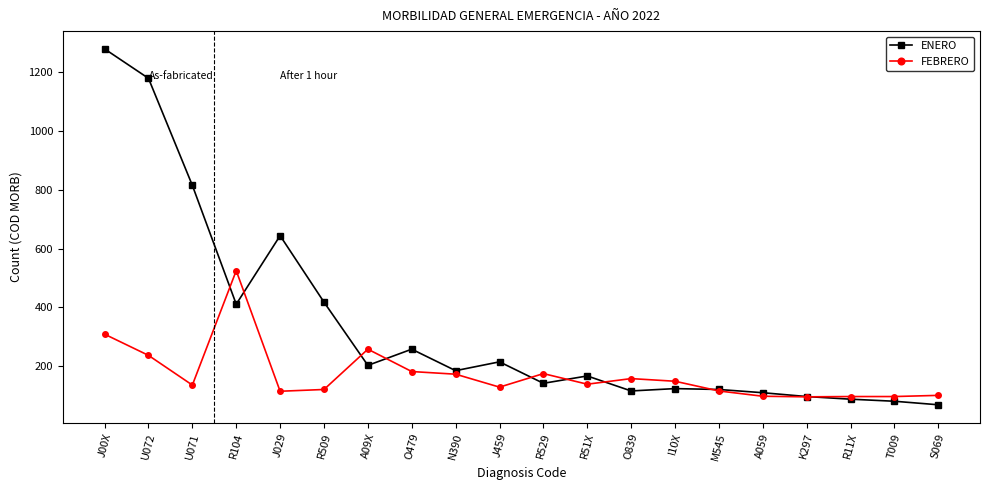

True or false: ENERO has a value of 81 at T009.

True